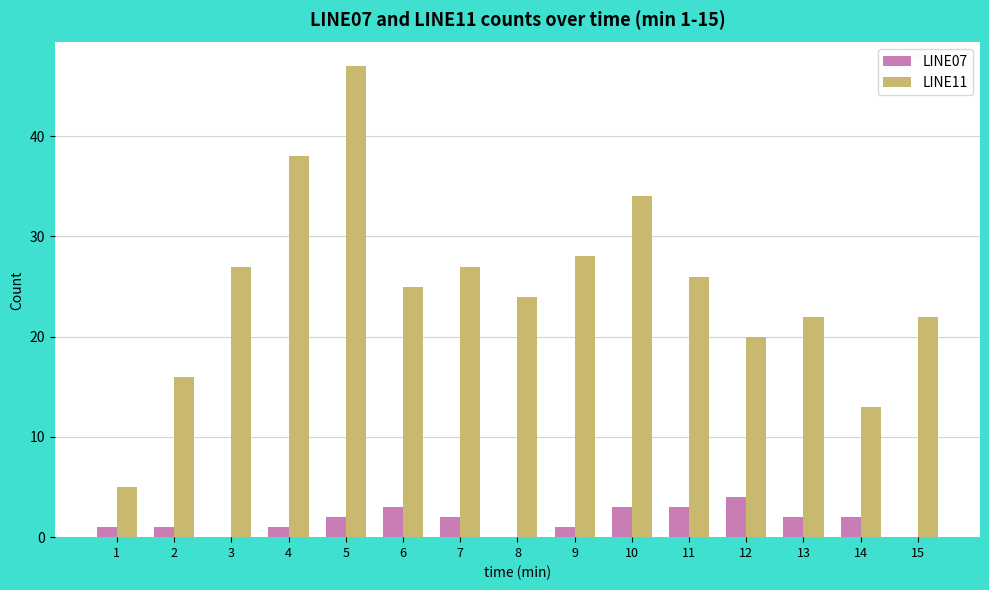

Which series has the widest spread of values?

LINE11